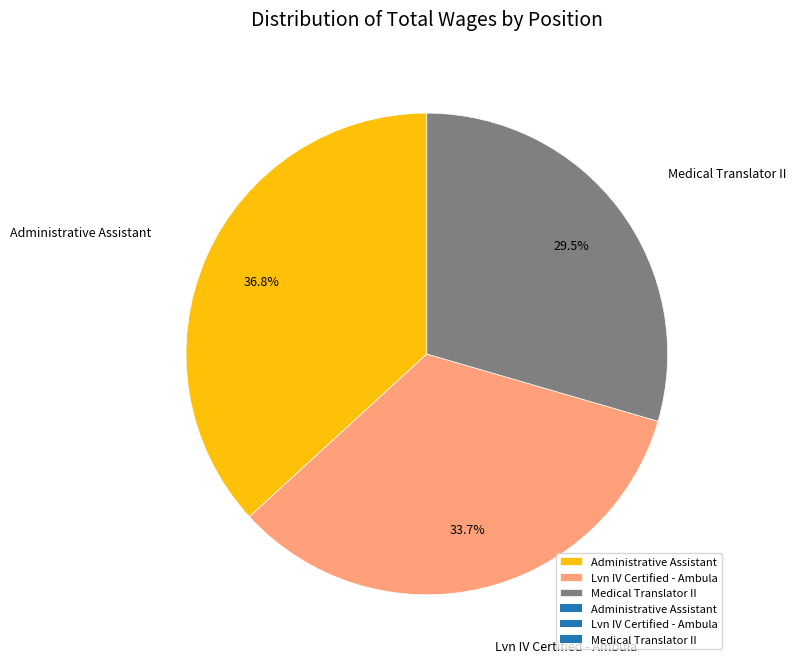

What is the total percentage of Lvn IV Certified - Ambula and Administrative Assistant?

70.5%